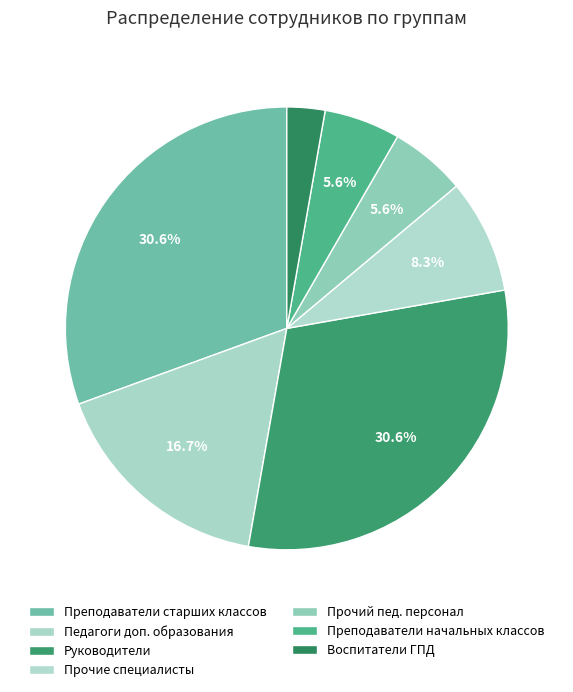

Is there any slice that represents more than half of the pie?

No